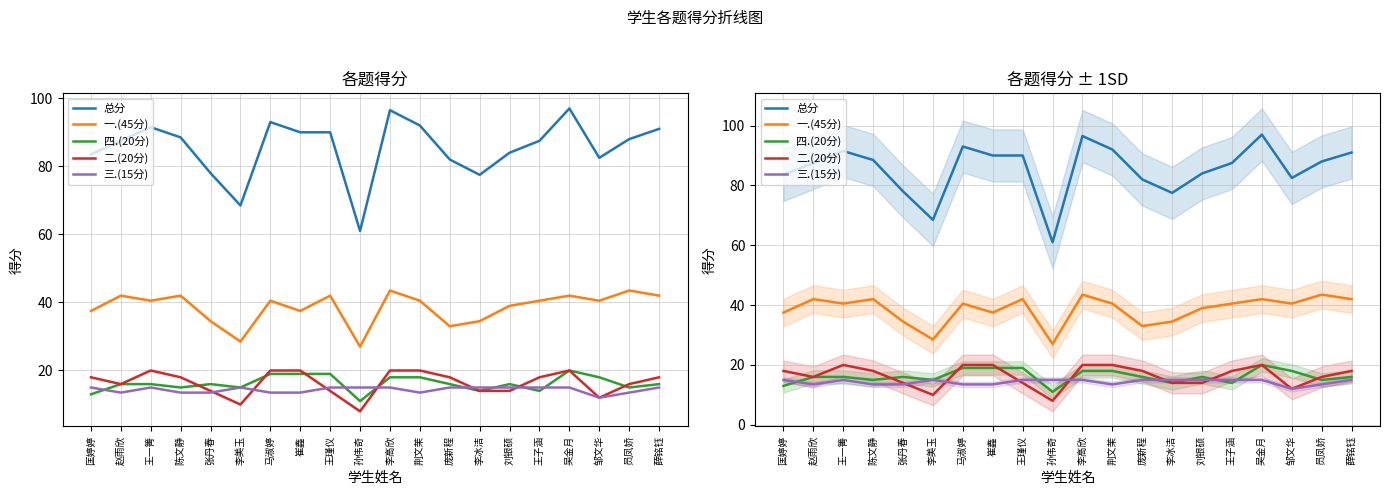

At which label does 四.(20分) first exceed 16?

马淑婷